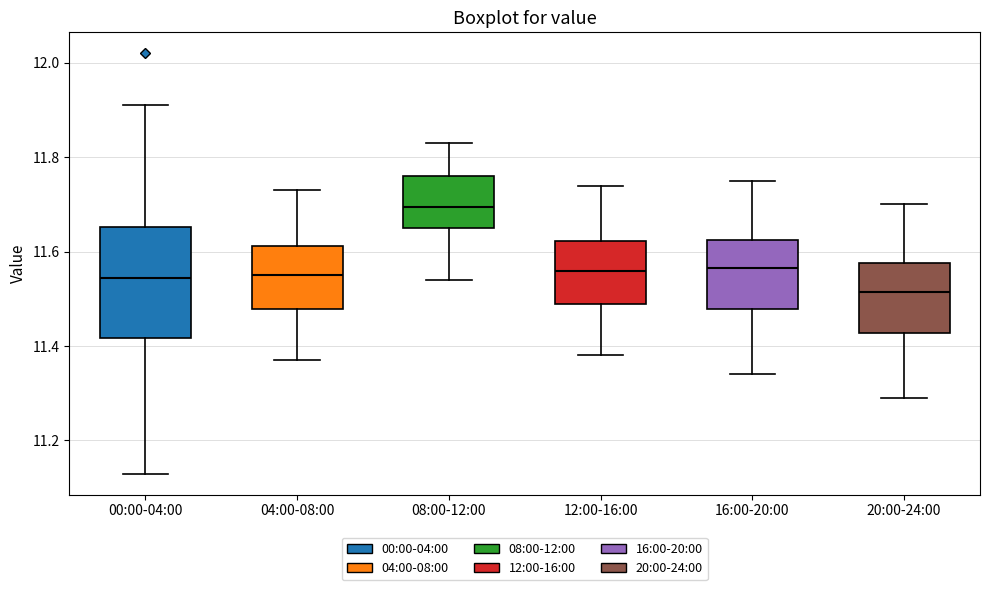

Where is the upper edge of the box for 12:00-16:00 on the y-axis? The values are not printed on the chart, so give them approximately, as read against the axis.

11.62